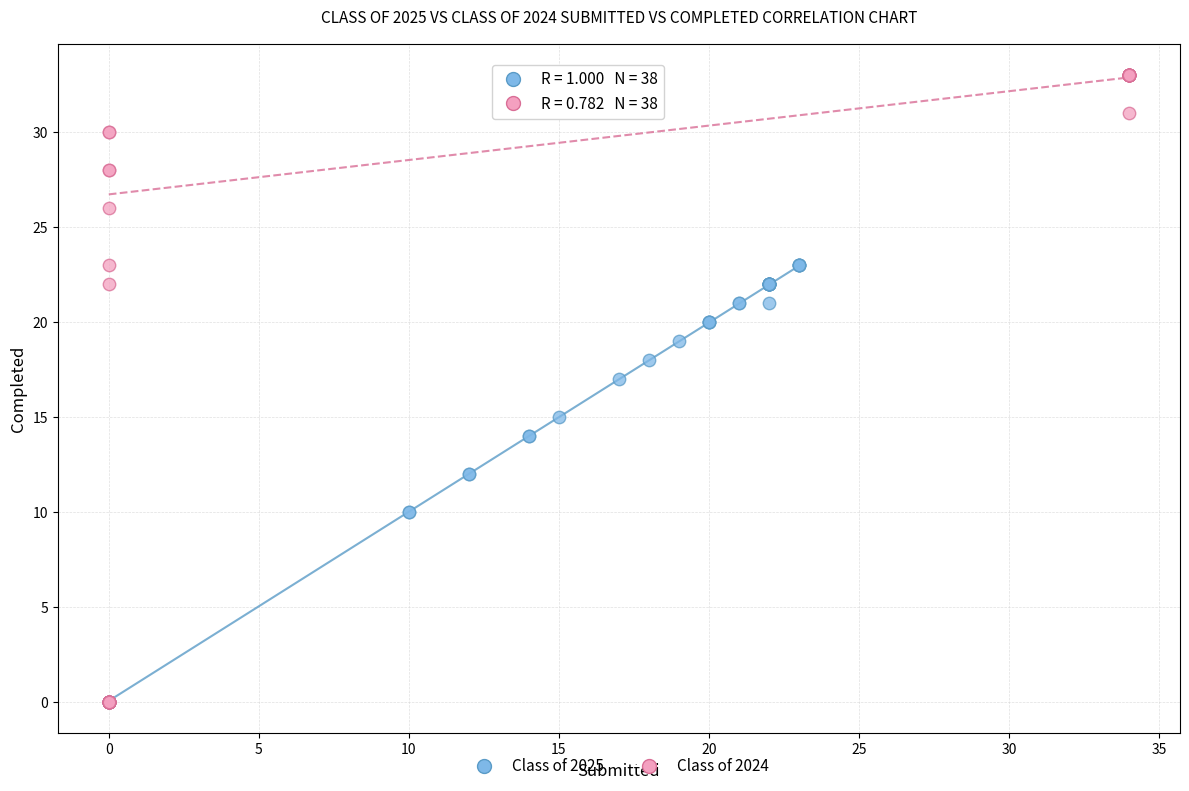

Which series contains the highest Y value?

Class of 2024